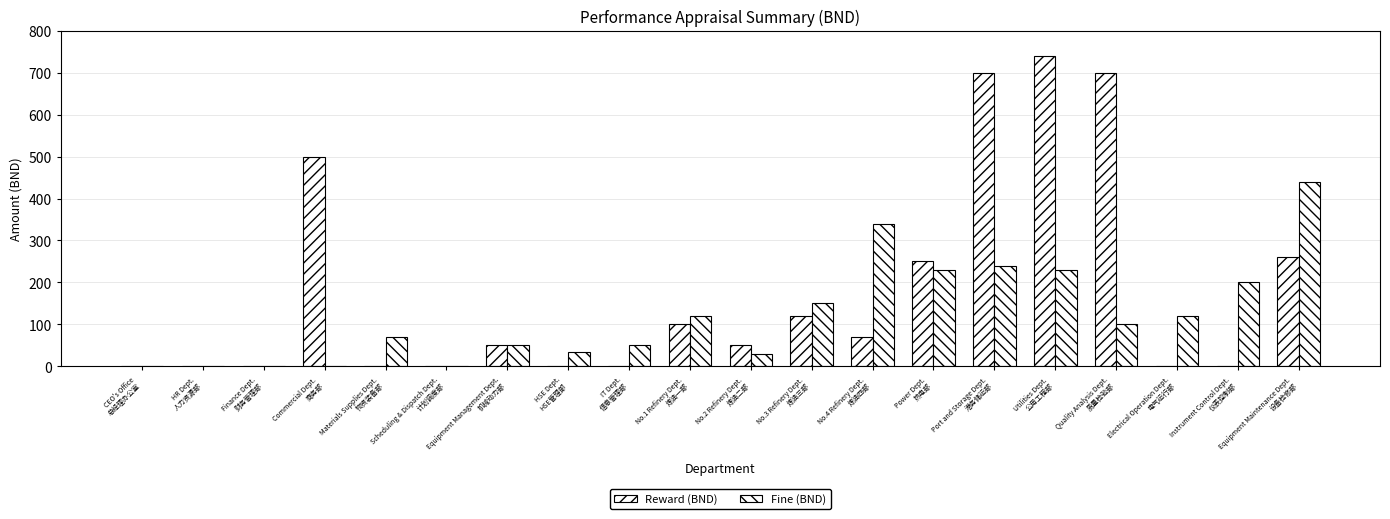

Are the bars horizontal?

No